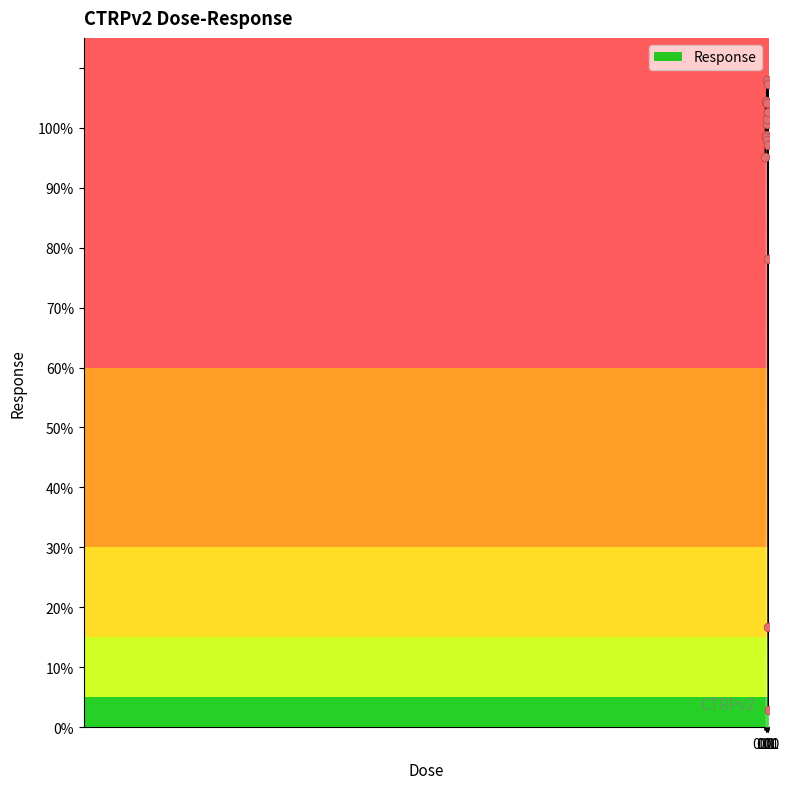

What is the difference between the maximum and minimum values?

105.0